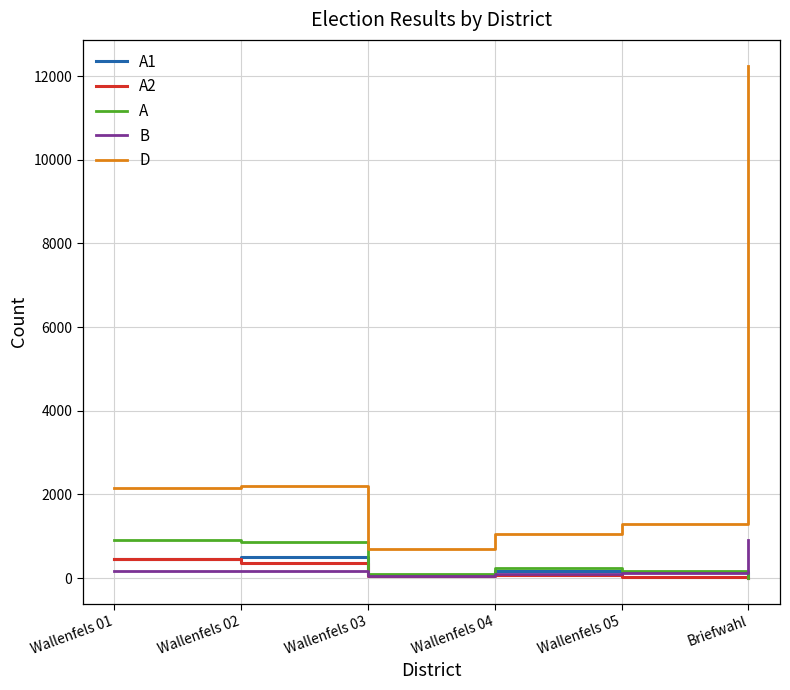

The value of A2 at Wallenfels 01 is 450. True or false?

True